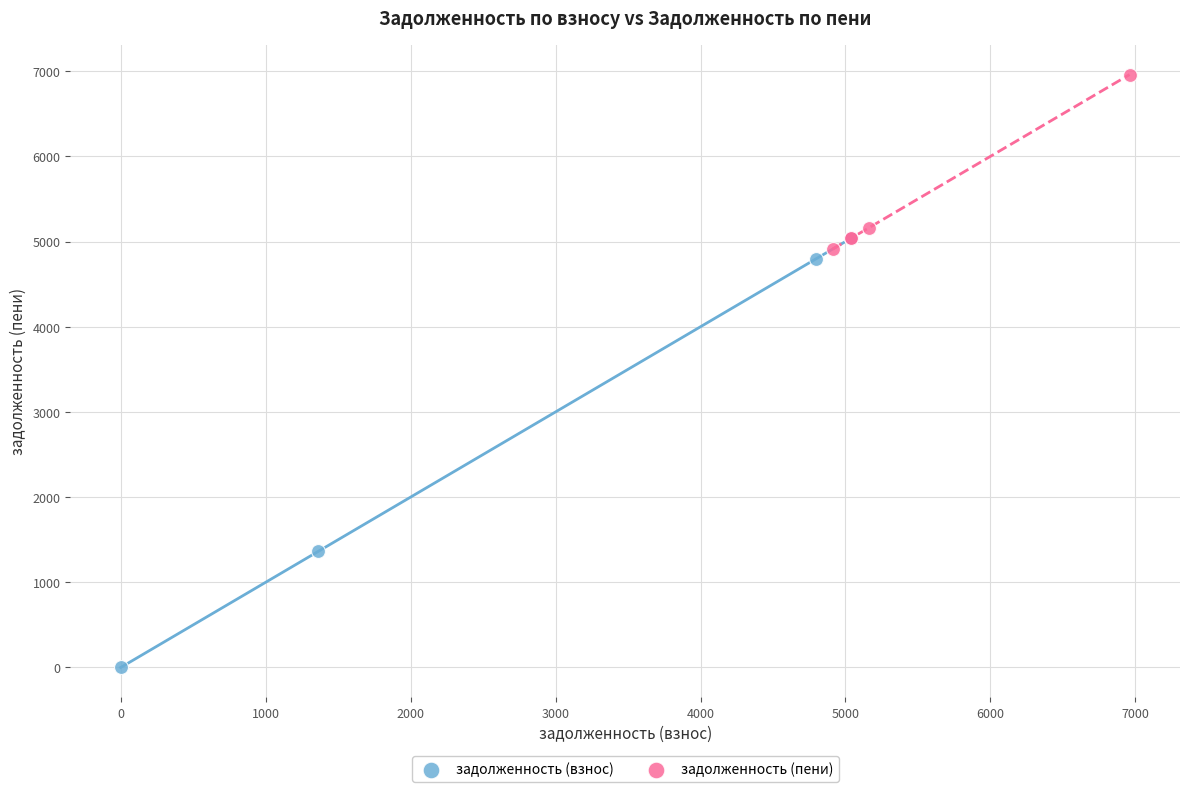

Which series contains the lowest Y value?

задолженность (взнос)